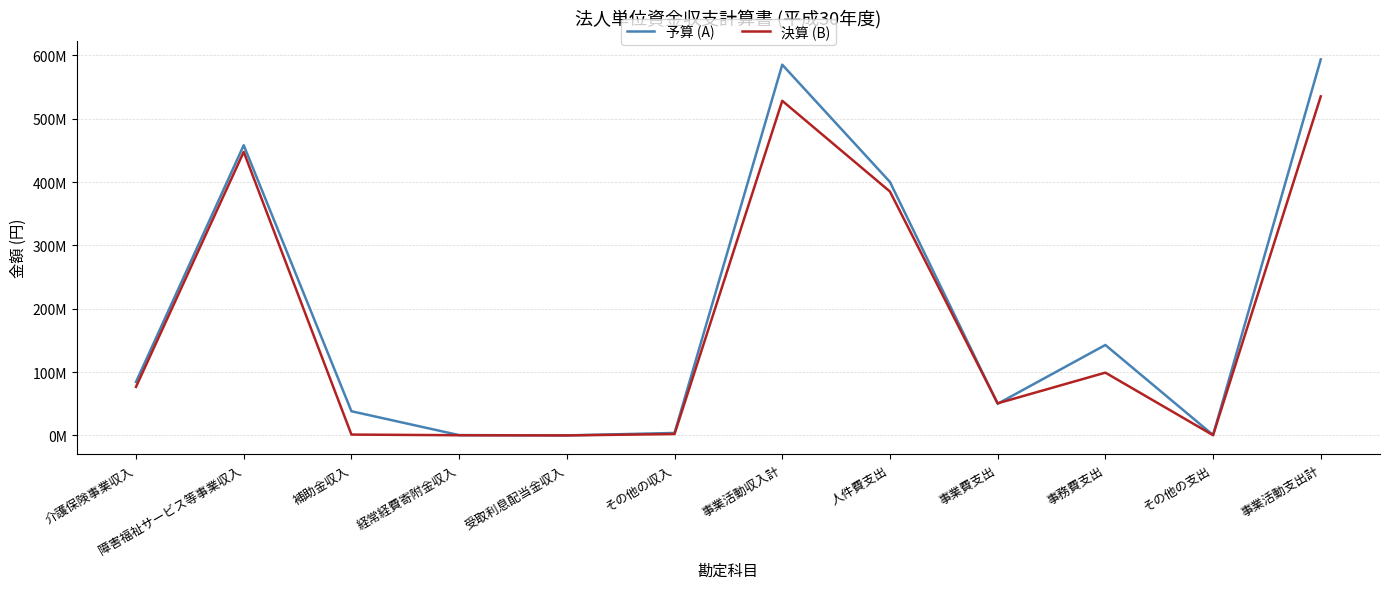

Which category has the lowest value in the 予算 (A) series?

受取利息配当金収入